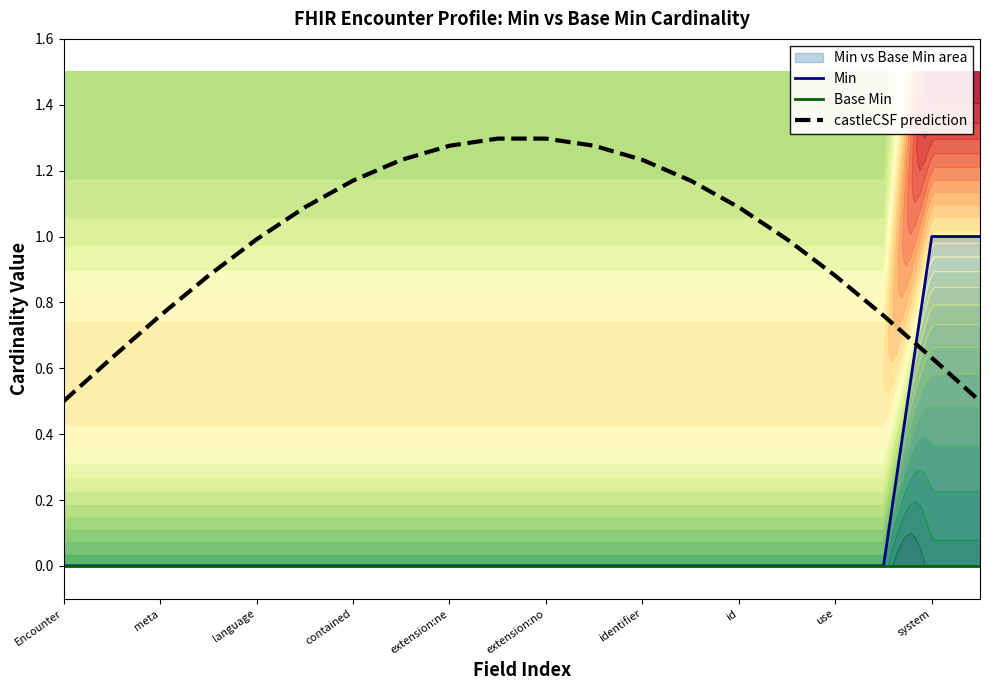

Which label corresponds to the smallest value in the chart?

Encounter